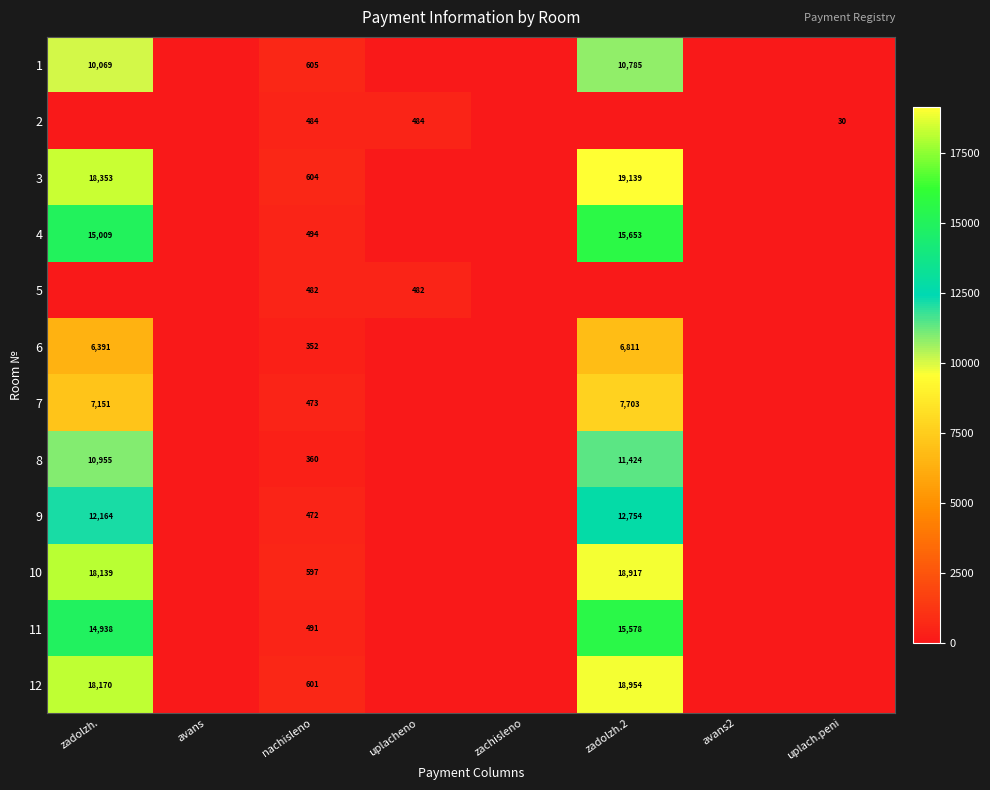

True or false: 1 has a value of 10785 at zadolzh.2.

True